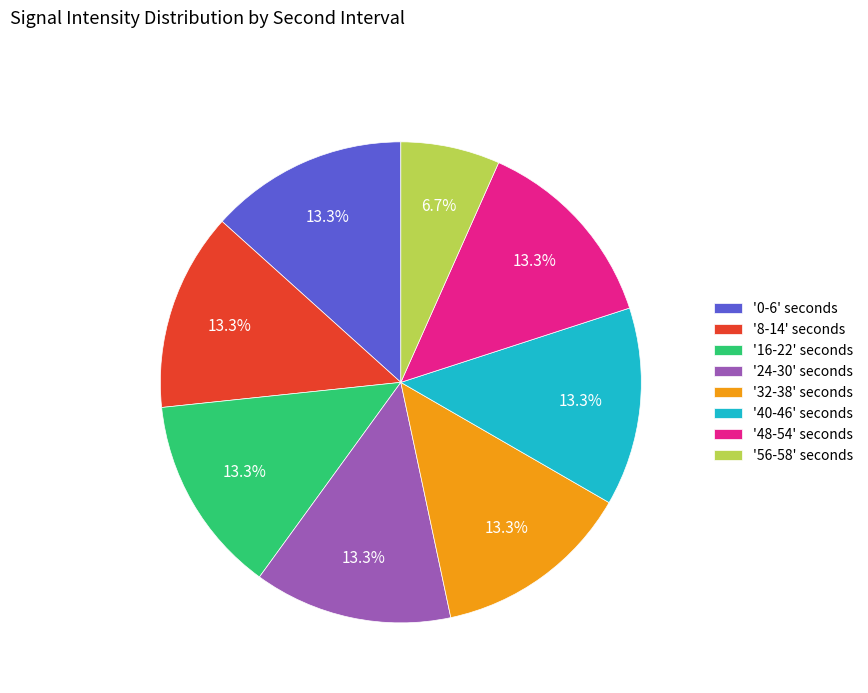

Do '24-30' seconds and '0-6' seconds together represent more than half of the pie?

No